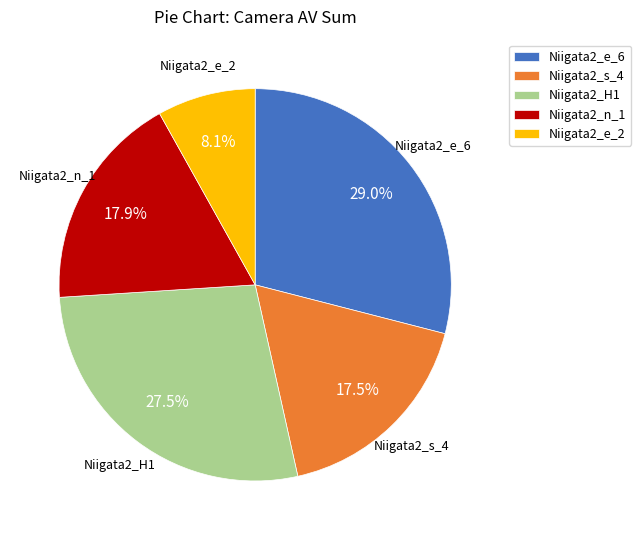

Which category has the smallest portion of the pie?

Niigata2_e_2